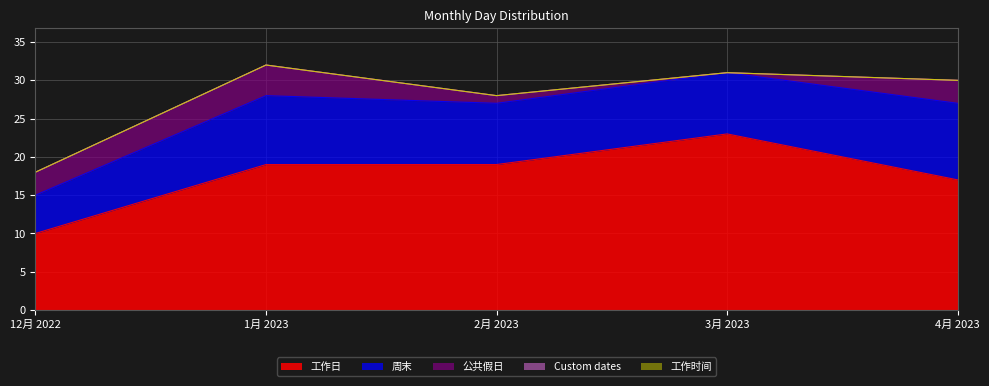

How many data points in 周末 are less than 8?

1